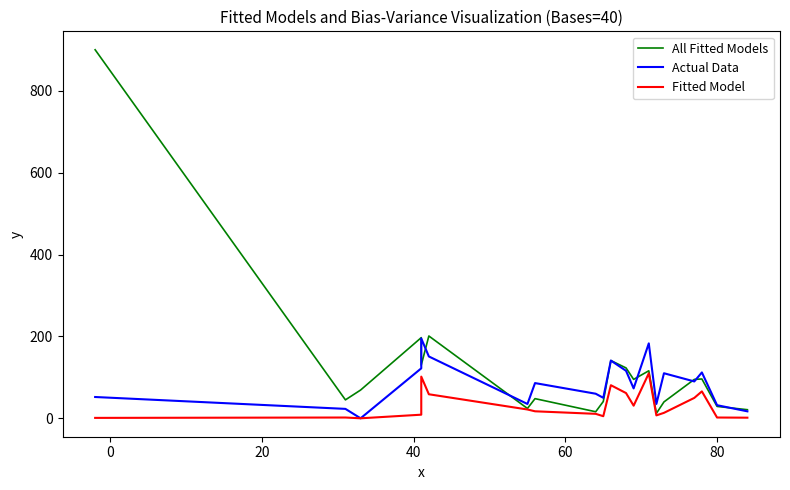

How many positive values does the Actual Data series have?

19